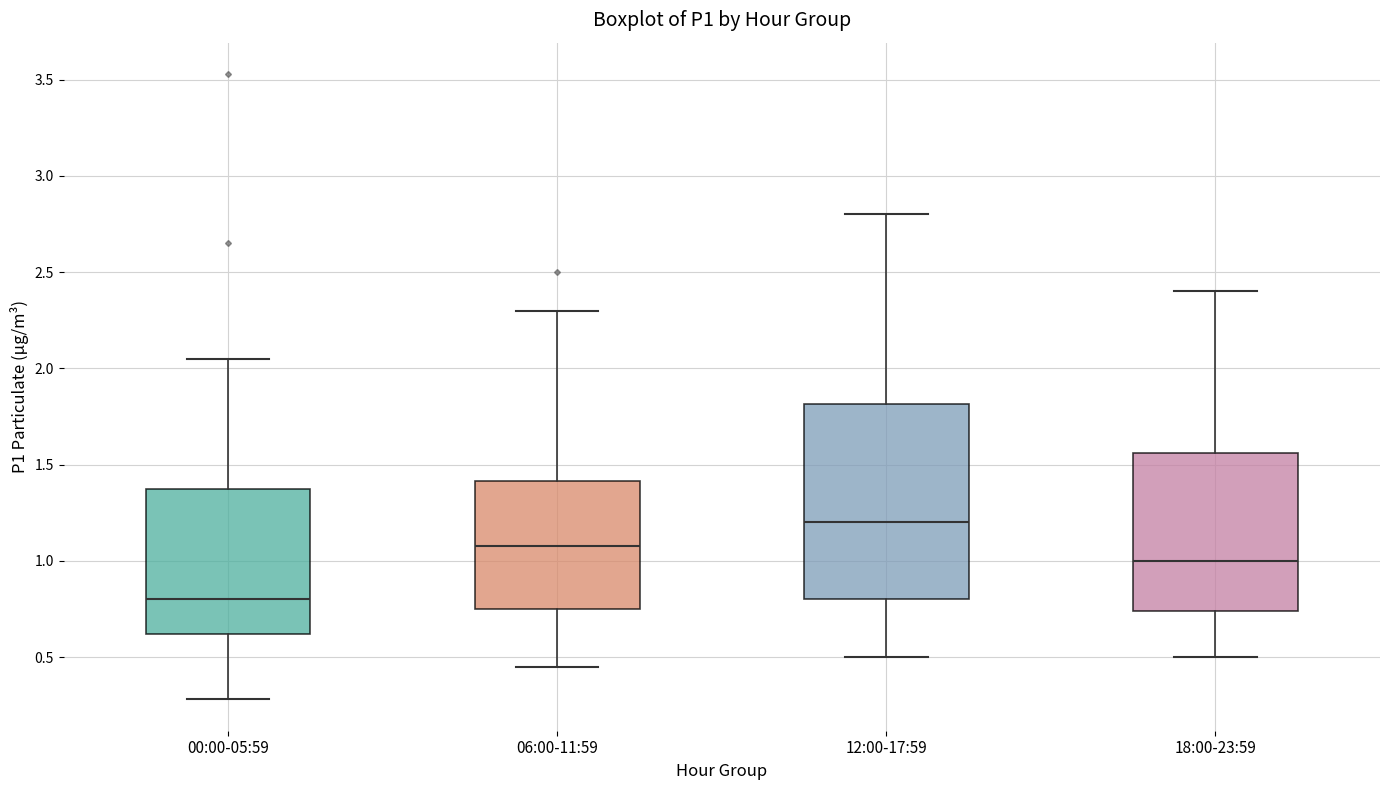

Which box's median line is the highest?

12:00-17:59